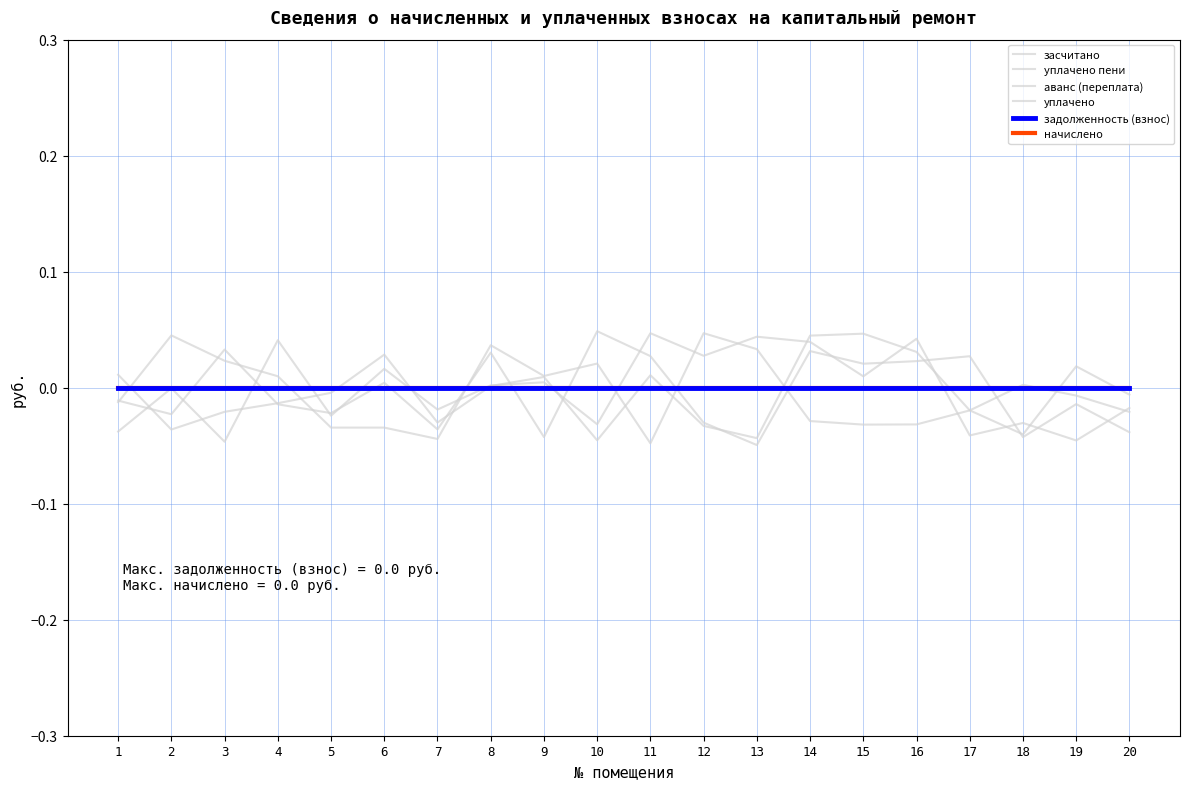

List the series in order of their peak value, lowest first.

задолженность (взнос), начислено, уплачено пени, аванс (переплата), засчитано, уплачено